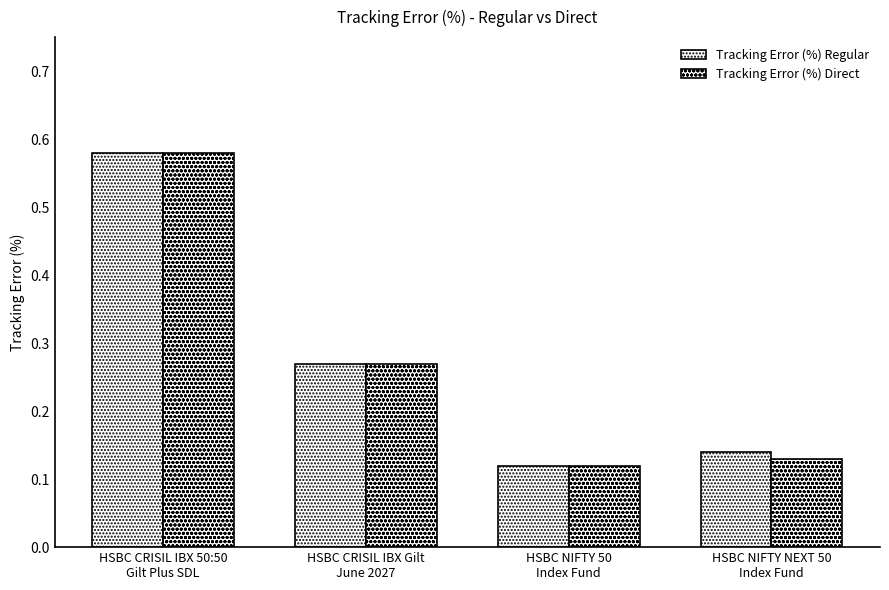

How many categories are shown in the chart?

4